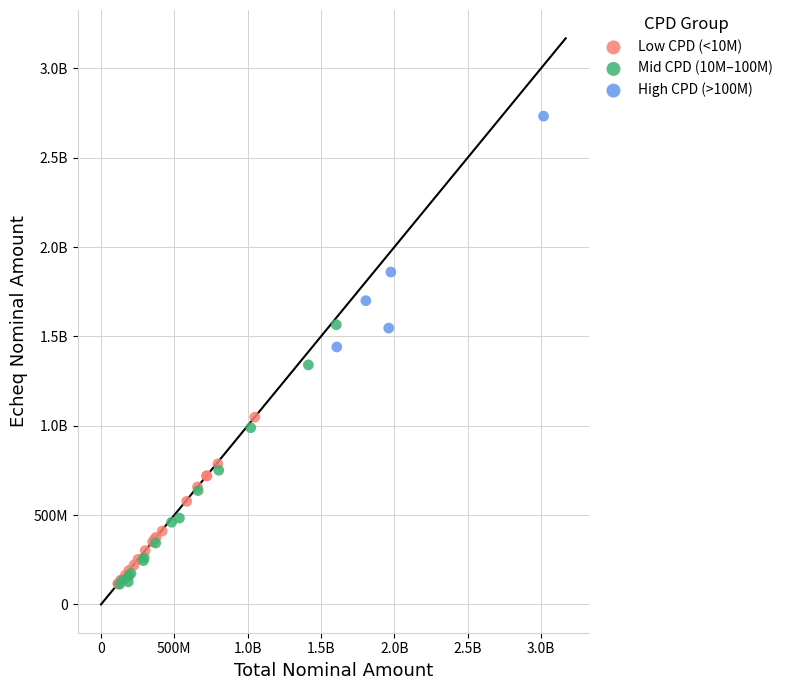

What are all the series names shown in the legend?

Low CPD (<10M), Mid CPD (10M–100M), High CPD (>100M)